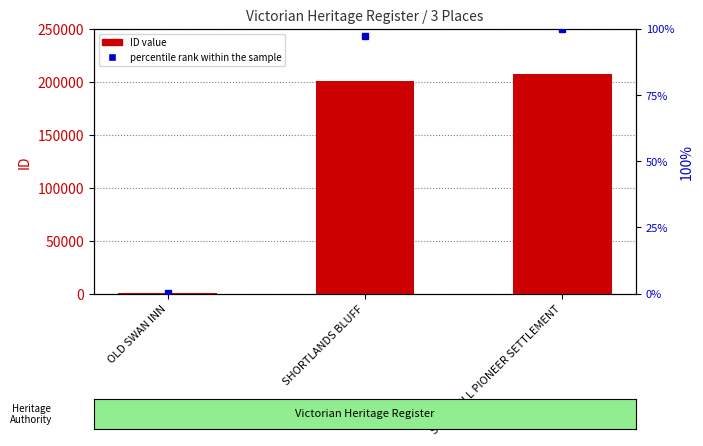

What position from the left is OLD SWAN INN?

1